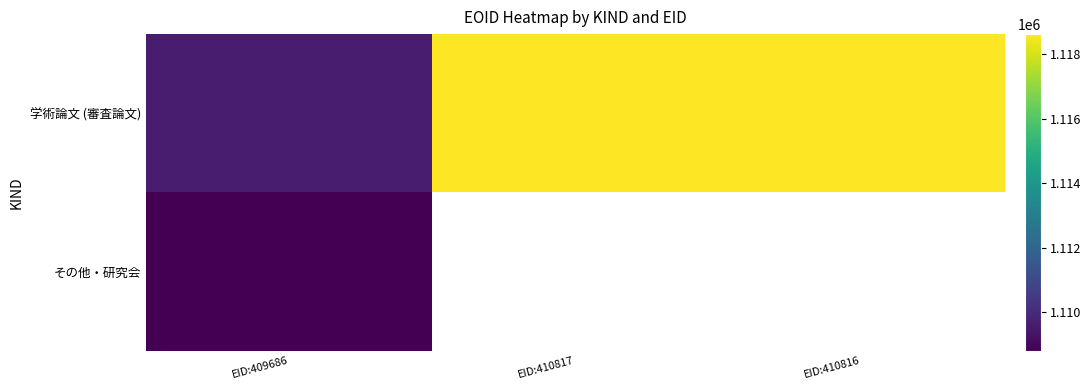

Which category has the lowest value across all series?

EID:409686